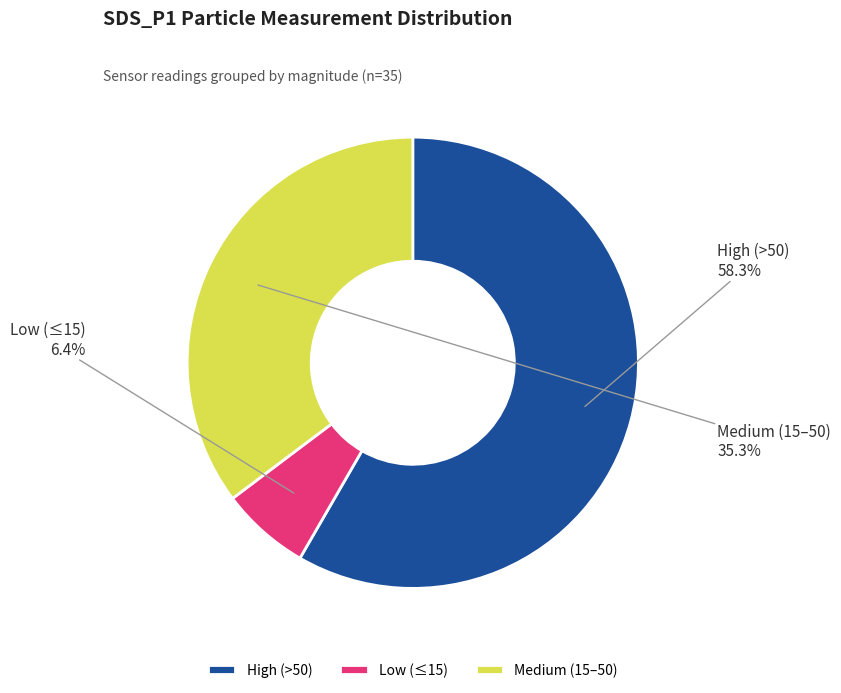

How many slices are in this pie chart?

3